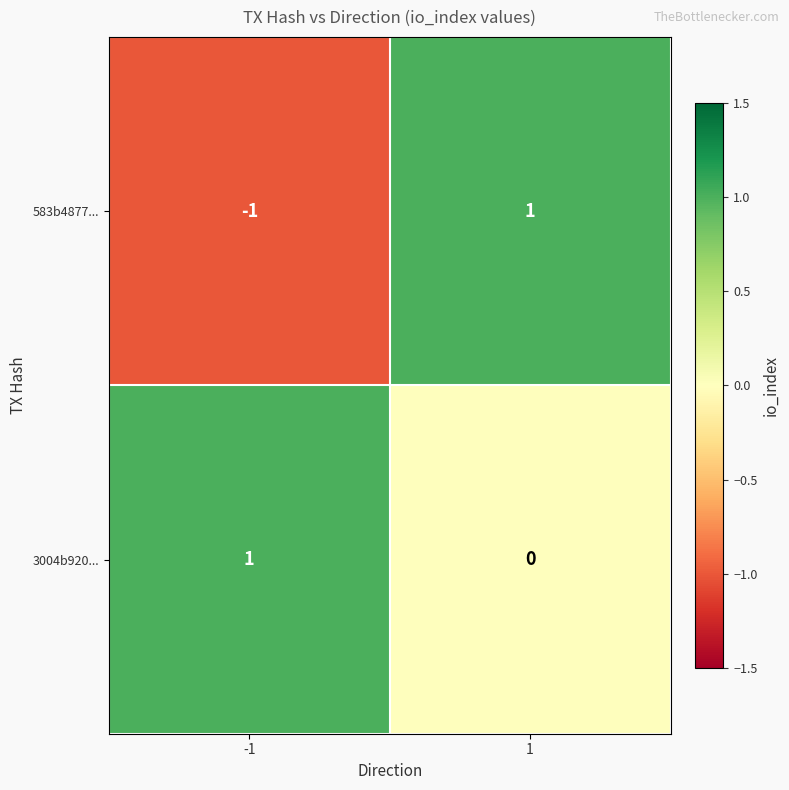

The value of 583b4877... at -1 is -2. True or false?

False